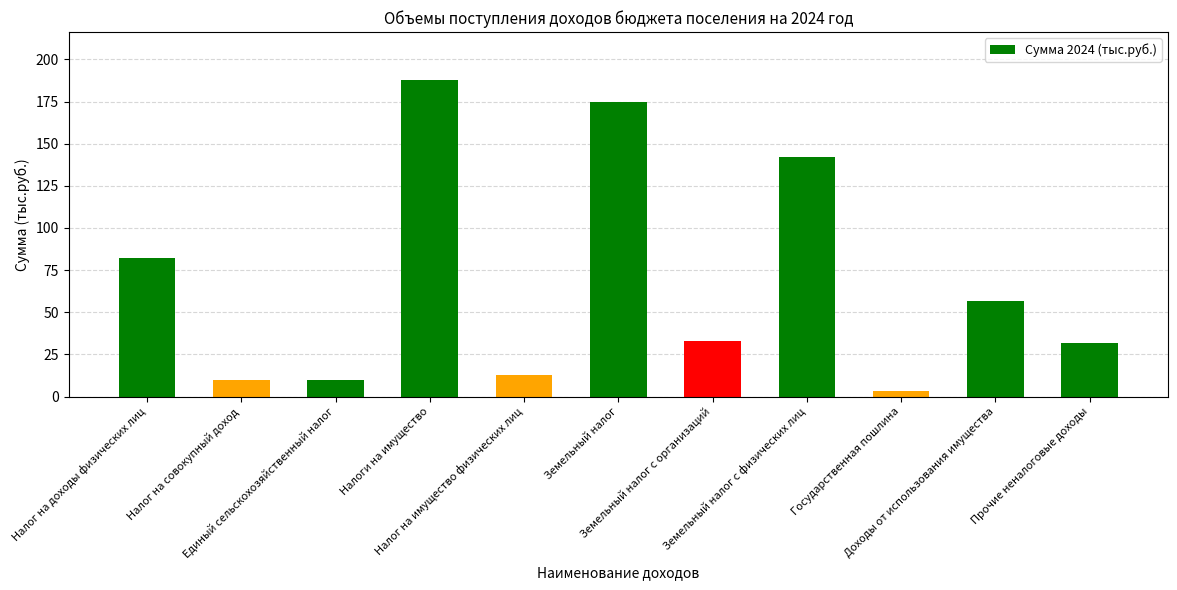

How many distinct data groups are displayed?

1